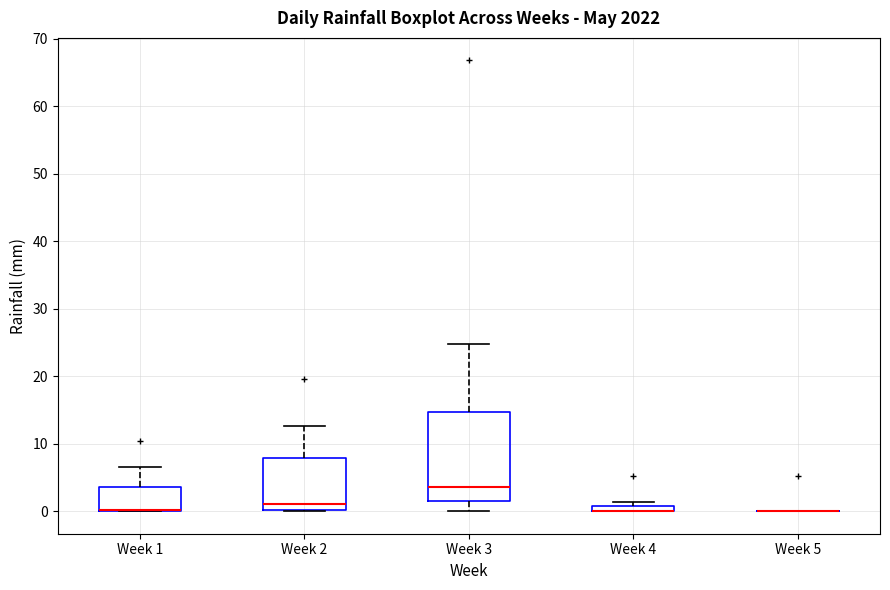

Comparing the boxes themselves (not the whiskers), which one is the tallest?

Week 3